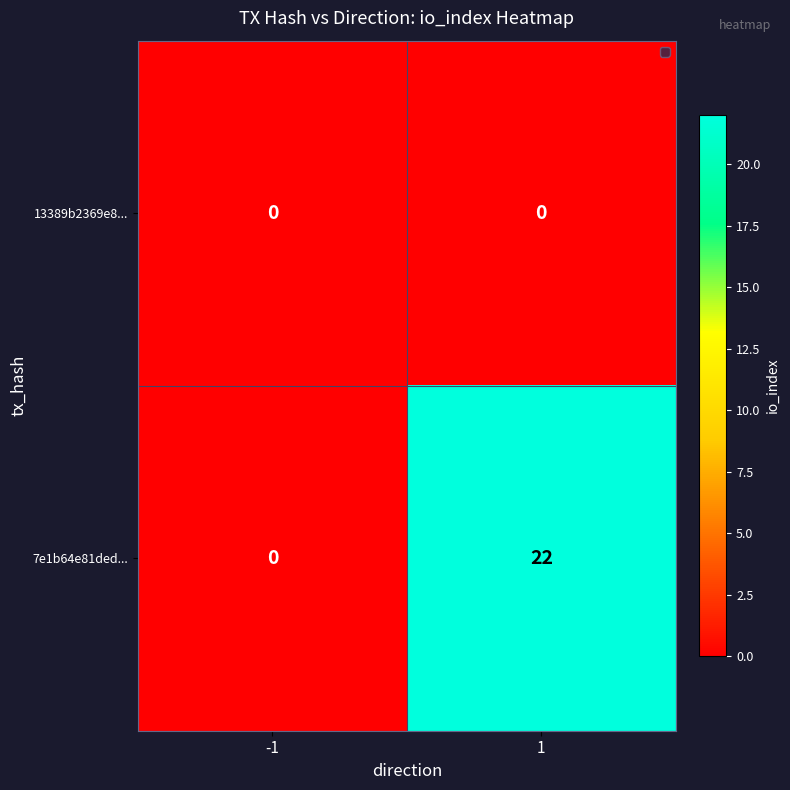

List the series in order of their peak value, highest first.

7e1b64e81ded..., 13389b2369e8...